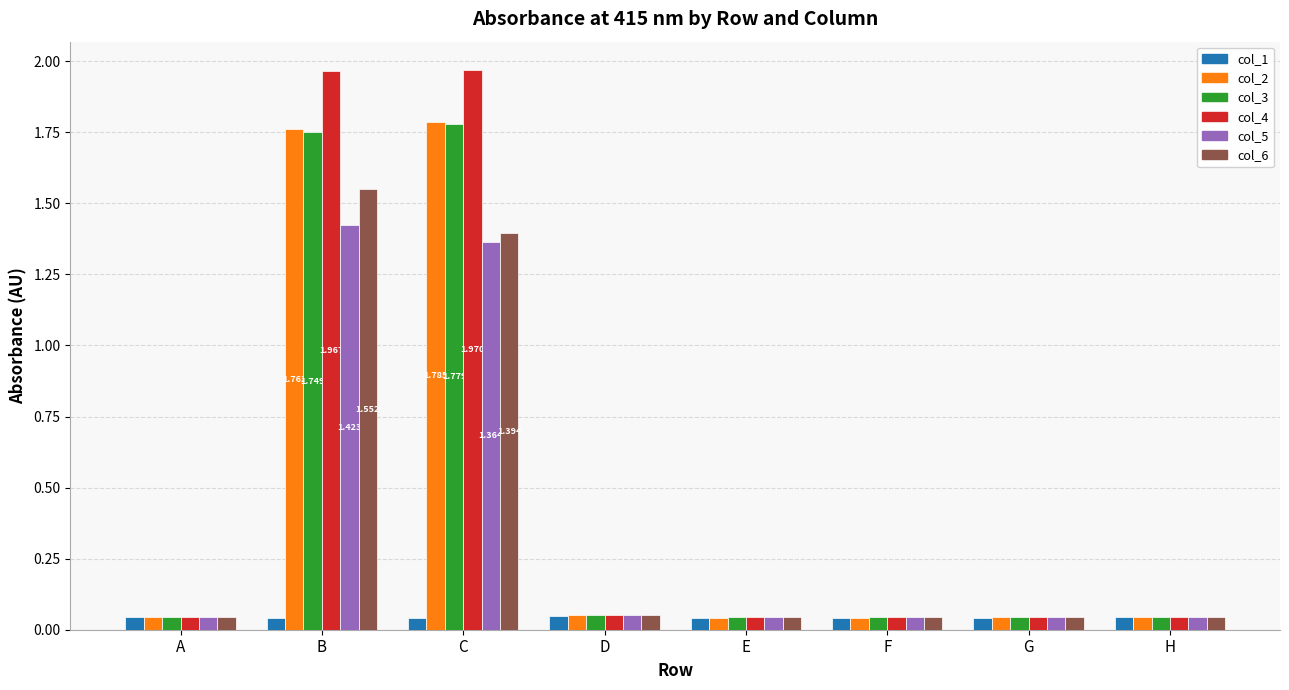

What are all the series names shown in the legend?

col_1, col_2, col_3, col_4, col_5, col_6